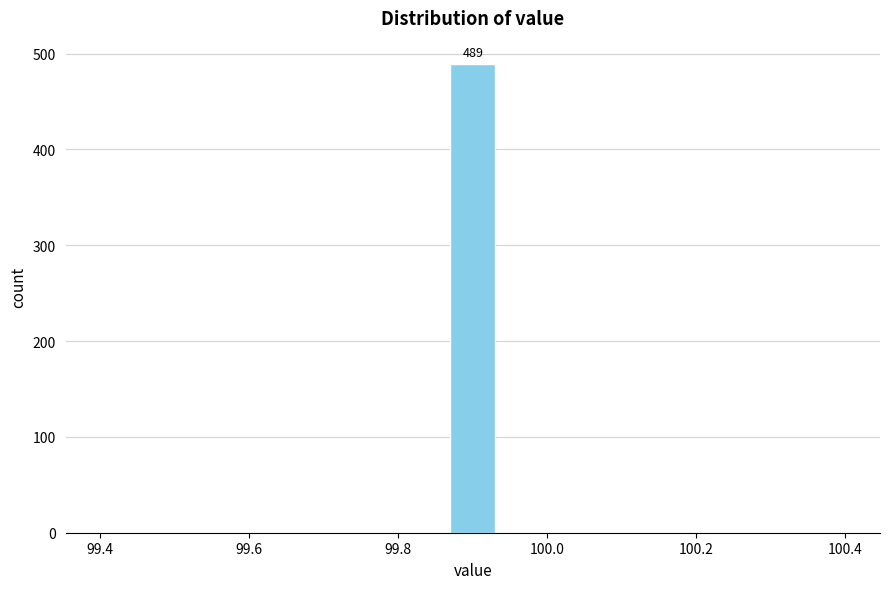

Around what value on the x-axis is the tallest bar? Give the approximate position of its centre, as read against the axis.

99.90